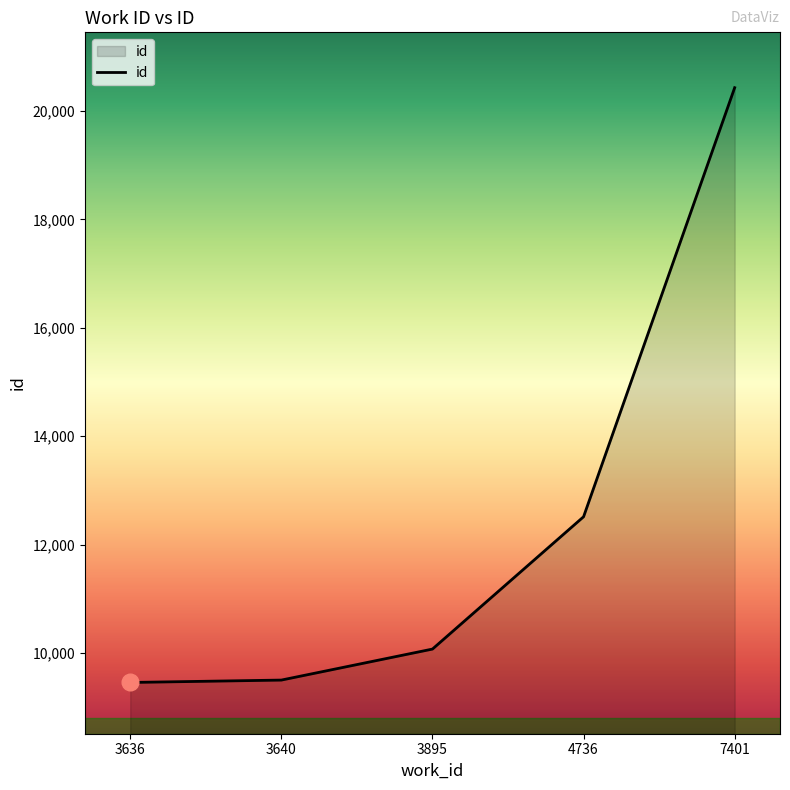

What is the change in value from 3636 to 7401?

+10973